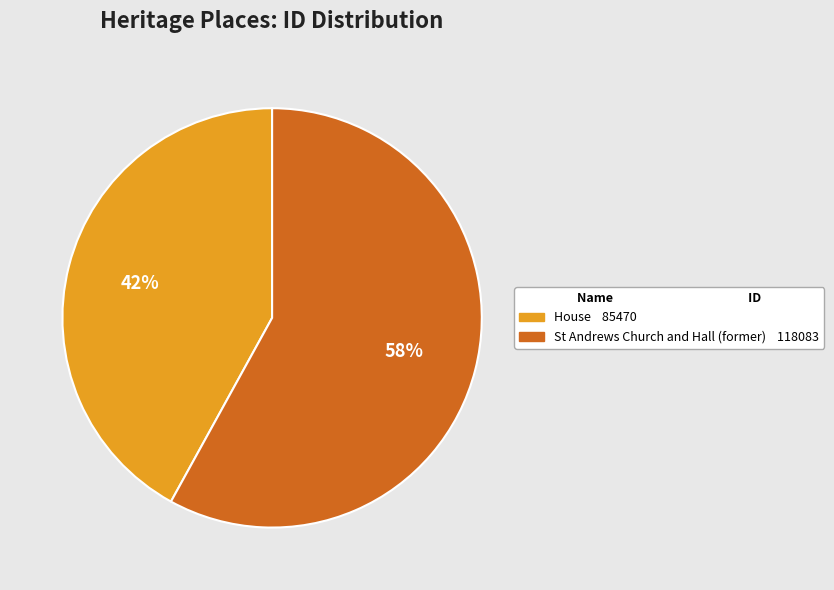

Count the number of slices in the pie.

2